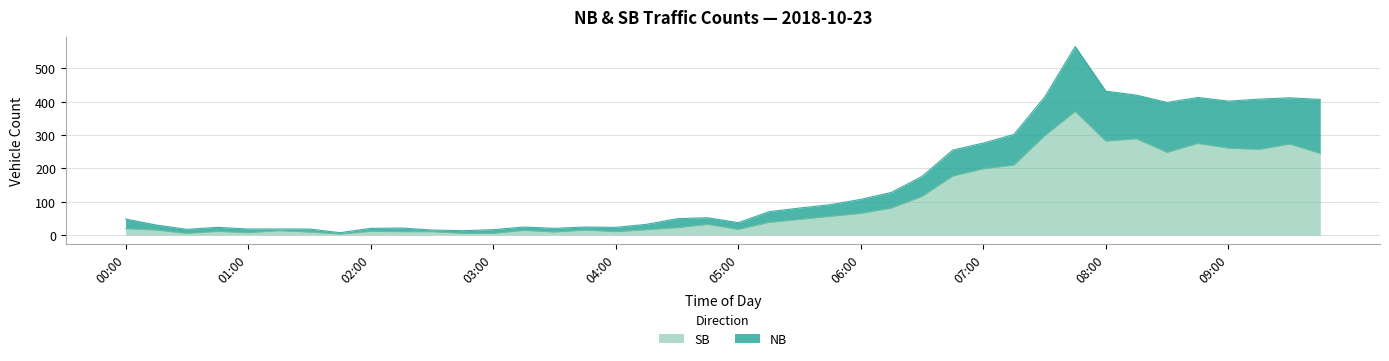

What is the highest value of the SB series?

371